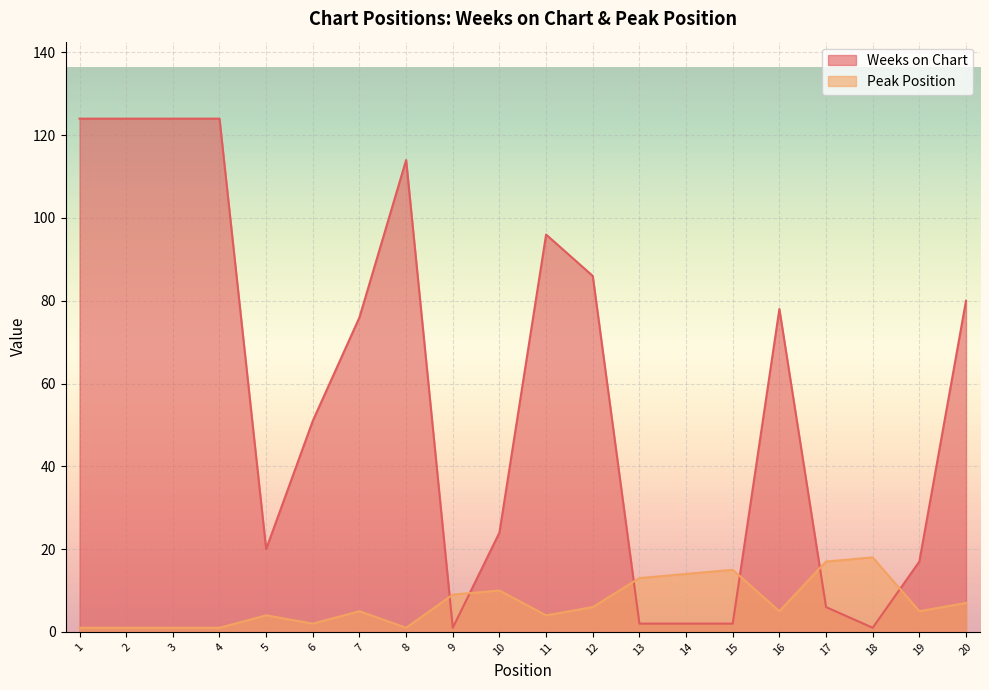

Which has a higher value, 19 or 15?

19